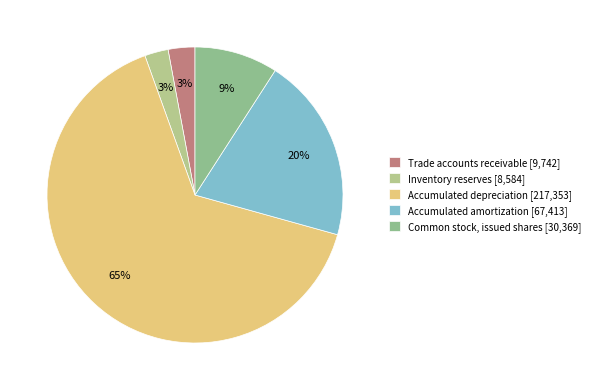

To the nearest percent, what is the average slice percentage?

20%